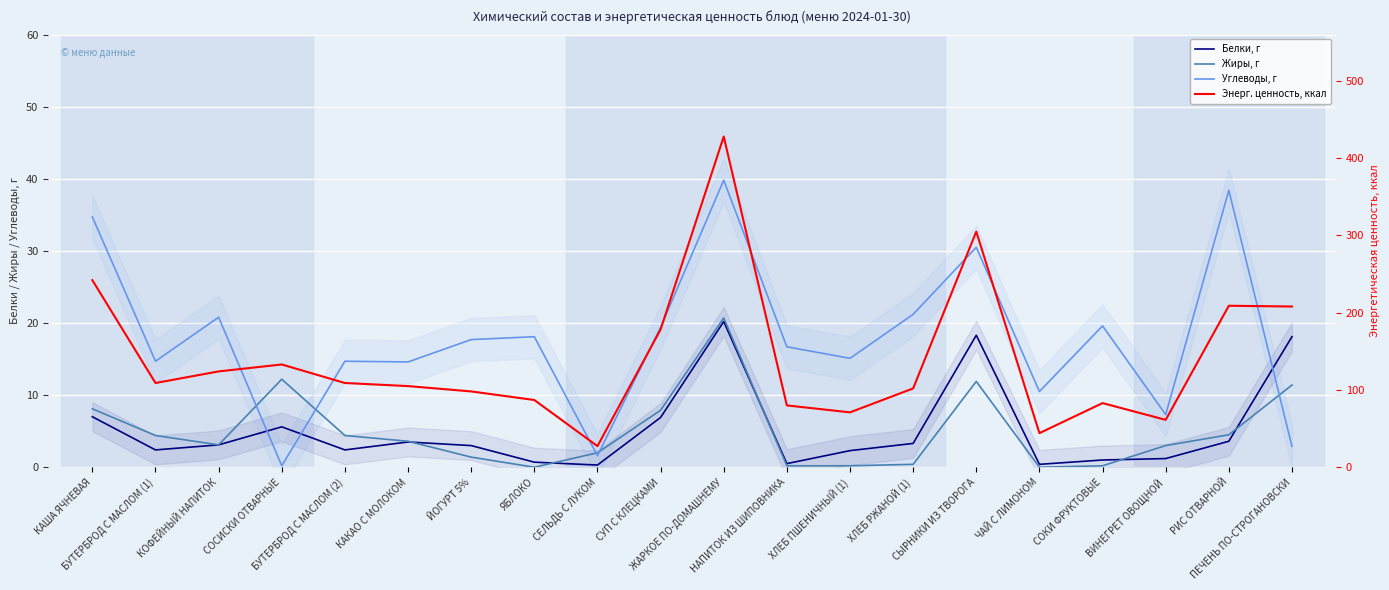

Which series changed the most between СЫРНИКИ ИЗ ТВОРОГА and РИС ОТВАРНОЙ?

Энерг. ценность, ккал